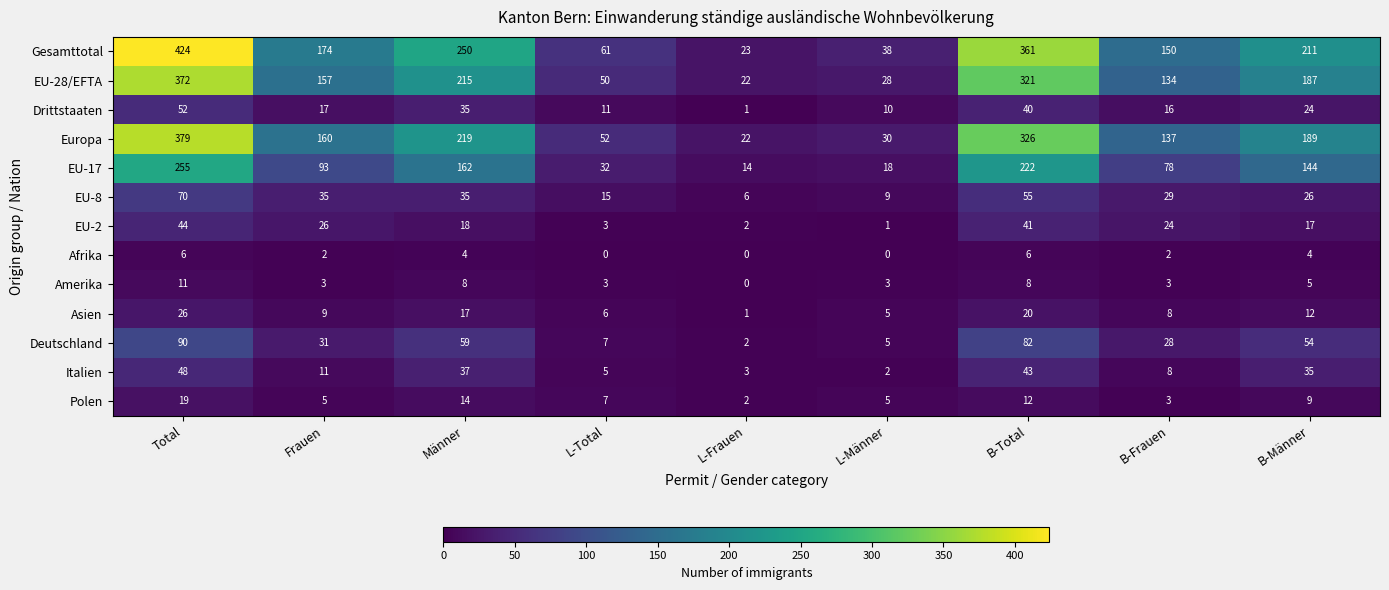

Count the Polen values in the range 5 to 12.

5